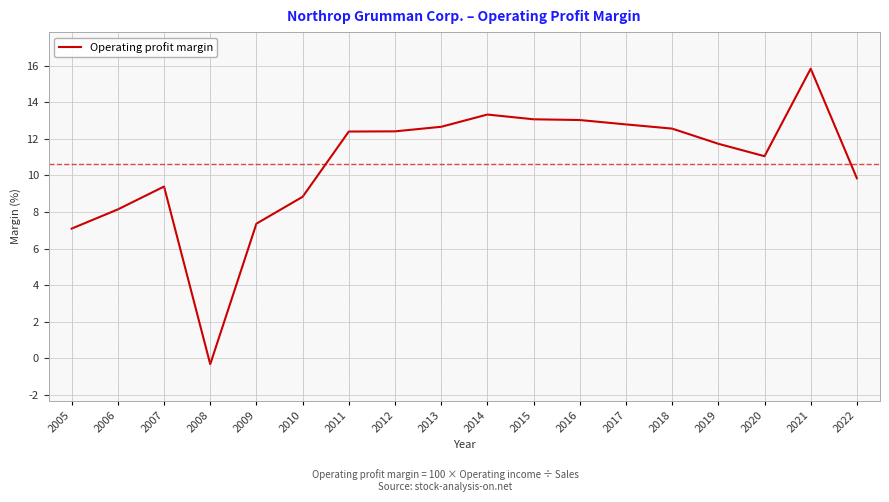

True or false: the data shows 15.4 at 2020.

False